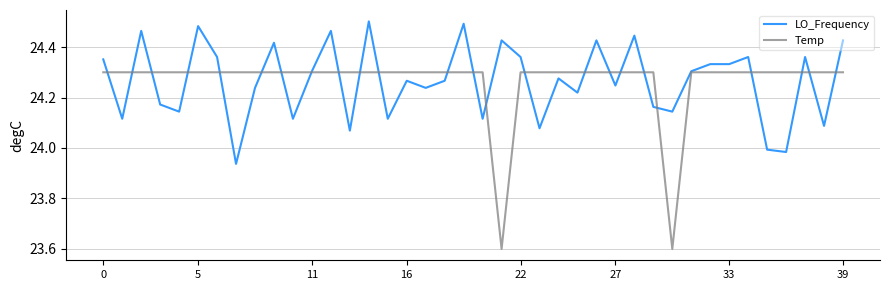

Rank the series by their maximum value, from highest to lowest.

LO_Frequency, Temp